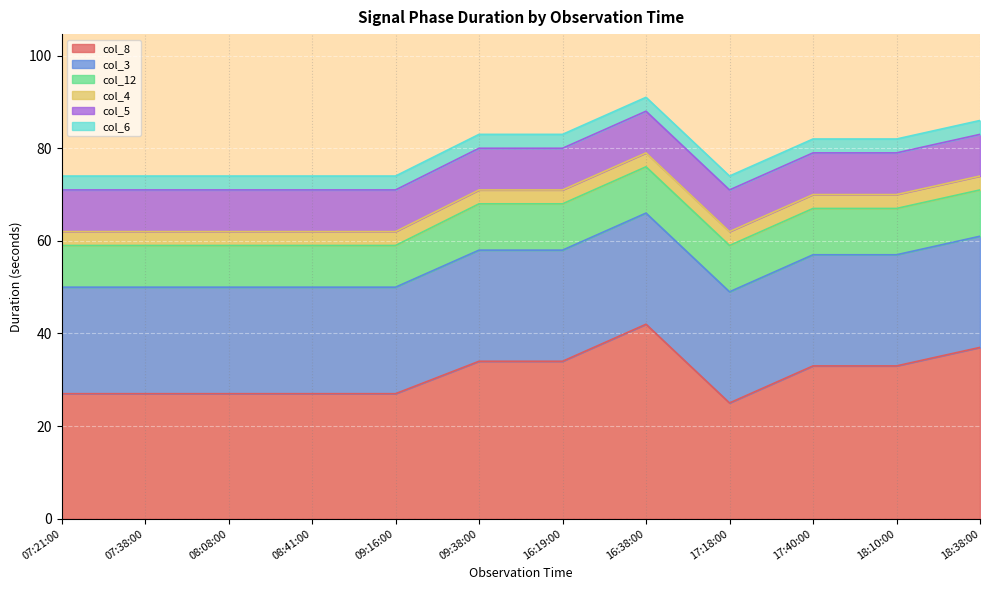

How many col_3 values are between 23 and 24?

12